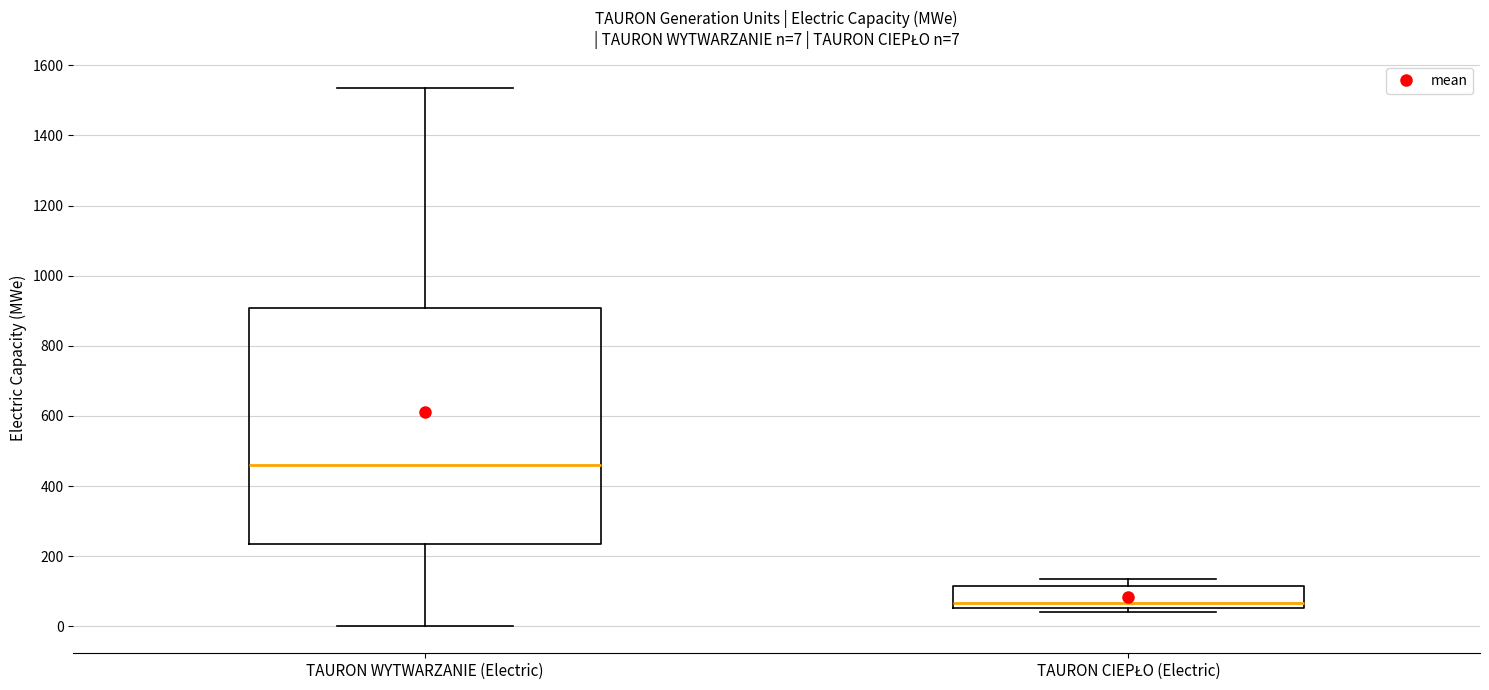

Which box is the tallest, from its lower edge to its upper edge?

TAURON WYTWARZANIE (Electric)